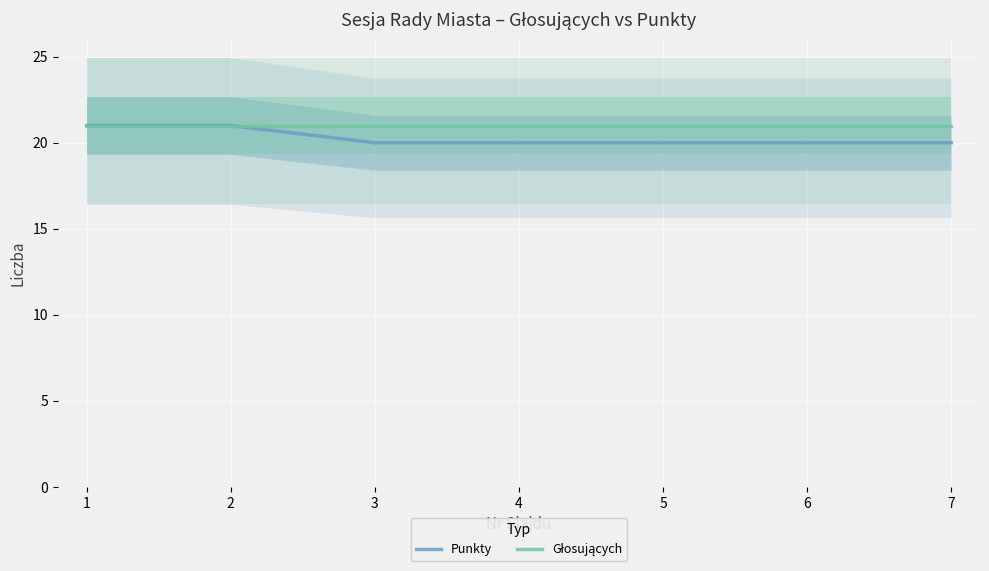

Is it true that Punkty equals 20 at 4?

True